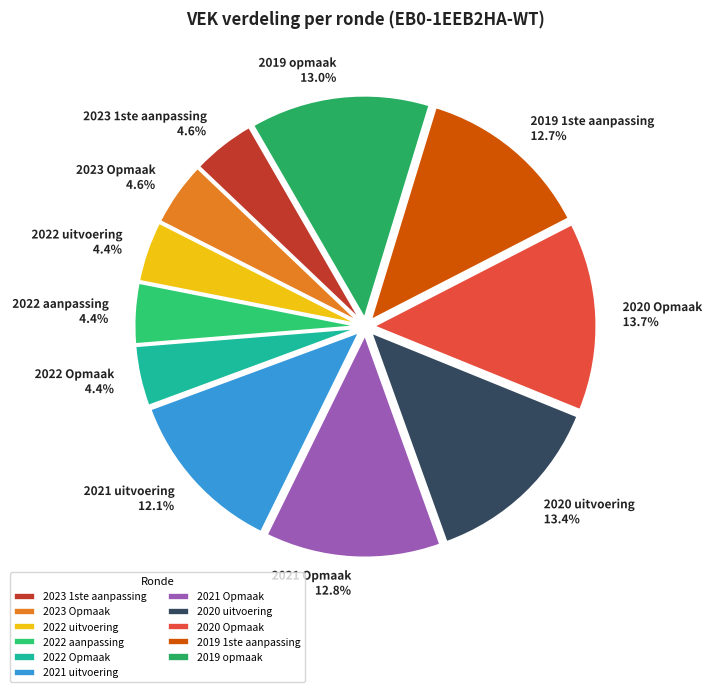

Is the sum of 2020 Opmaak and 2022 Opmaak greater than half?

No